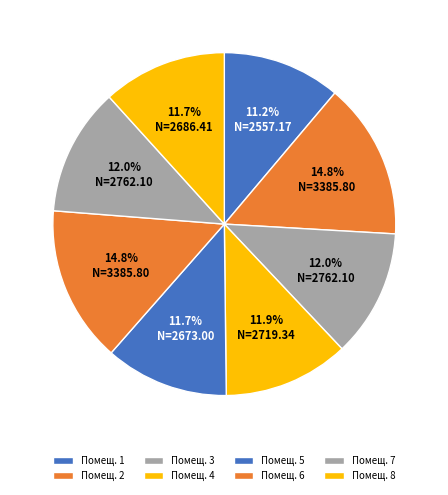

How many segments does this pie chart have?

8